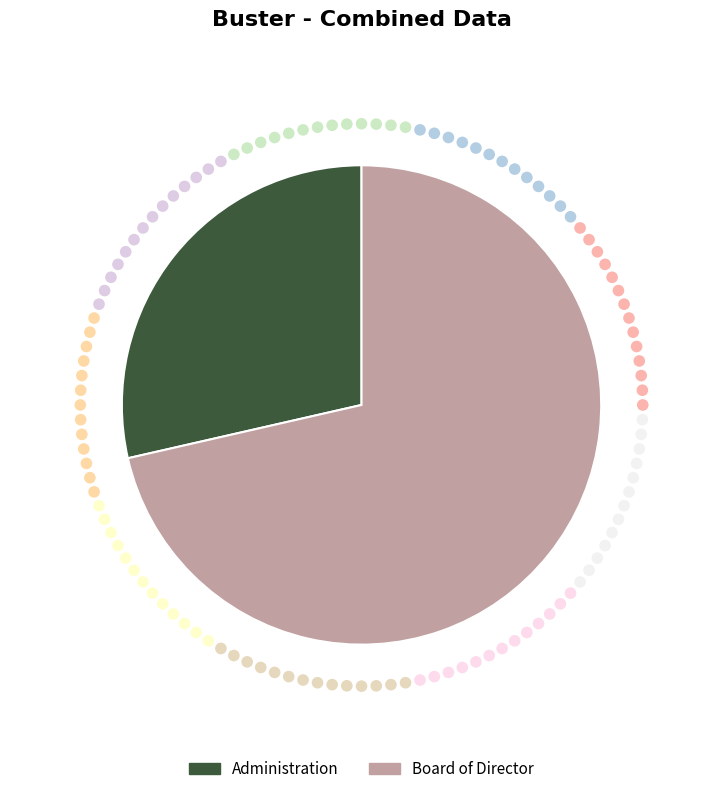

What is the change in value from Administration to Board of Director?

+3